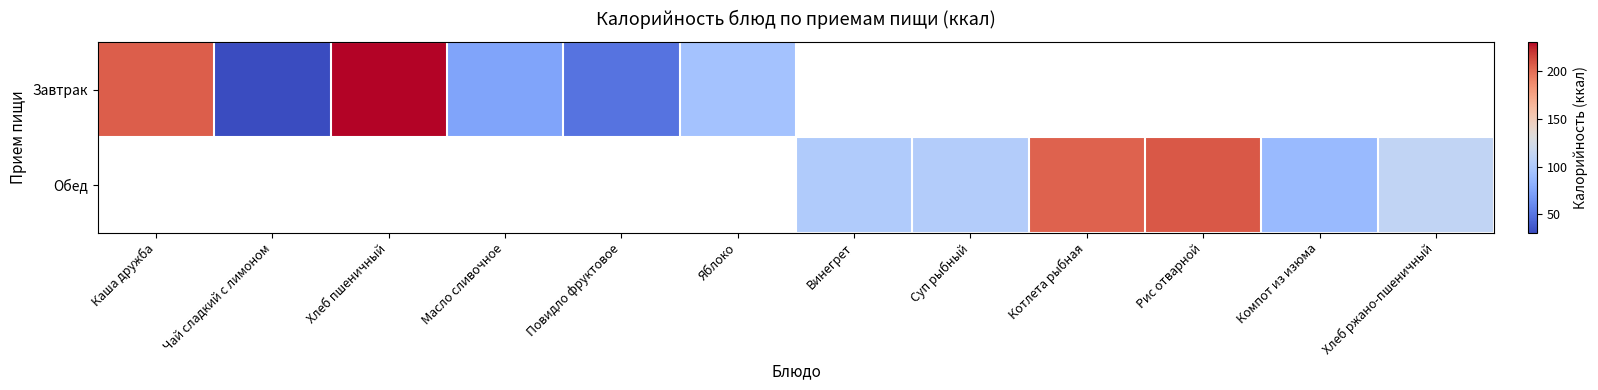

The Обед series shows 209.0 at Рис отварной. True or false?

True